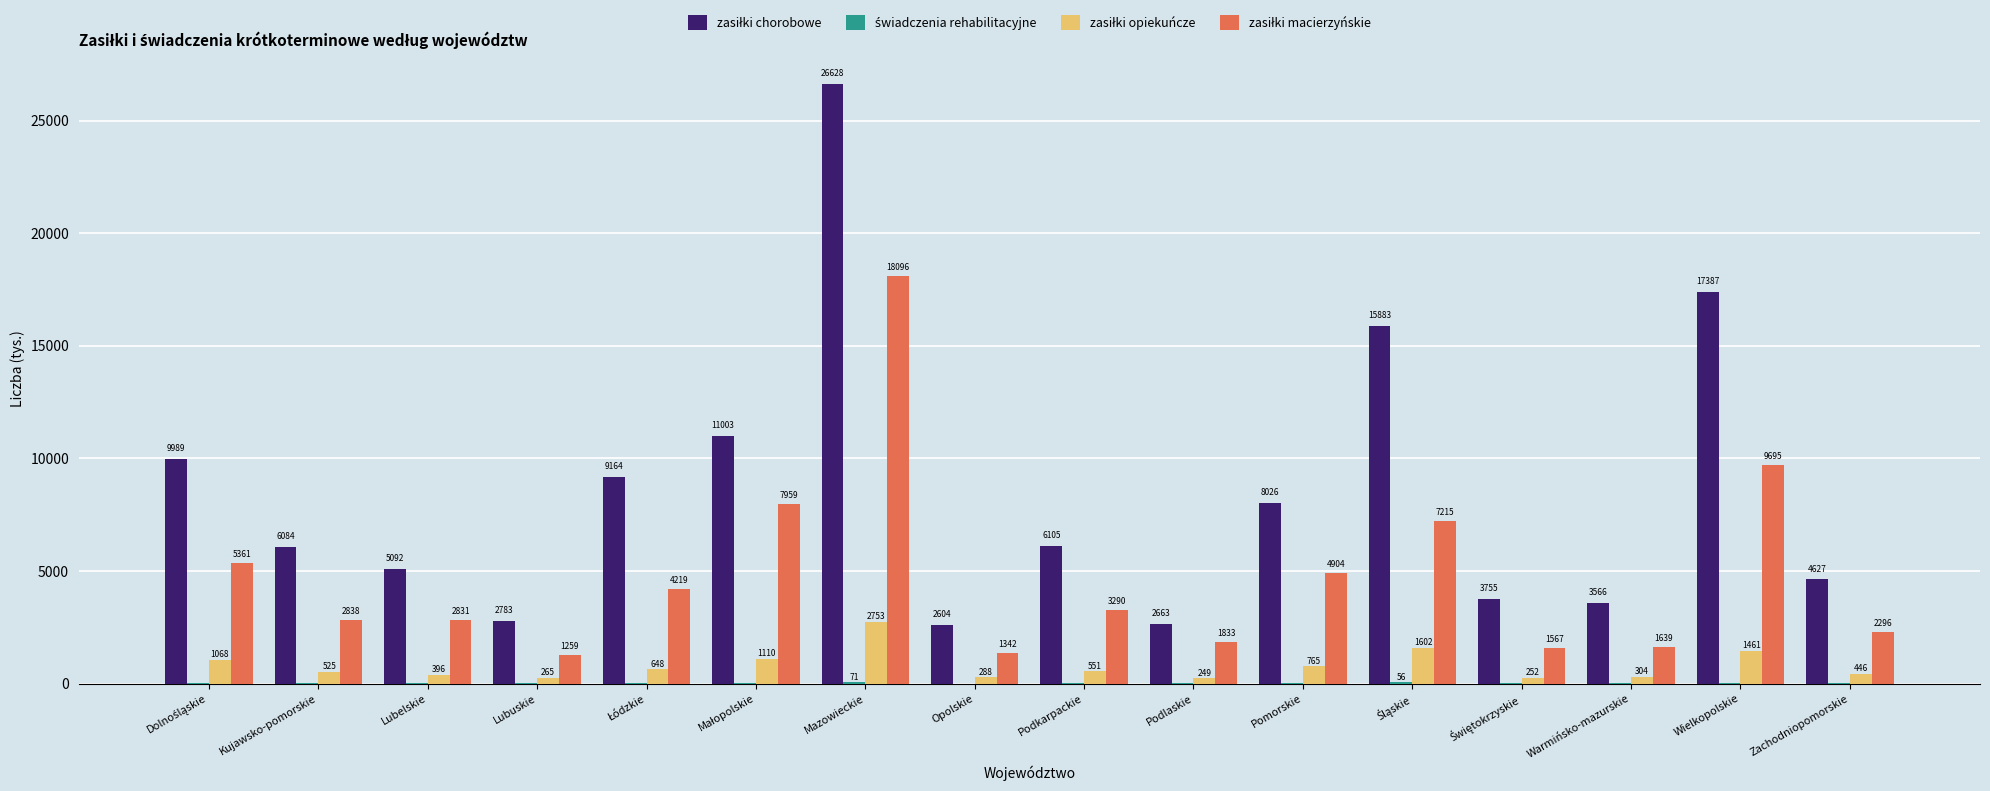

At which category is the sum across all series the highest?

Mazowieckie